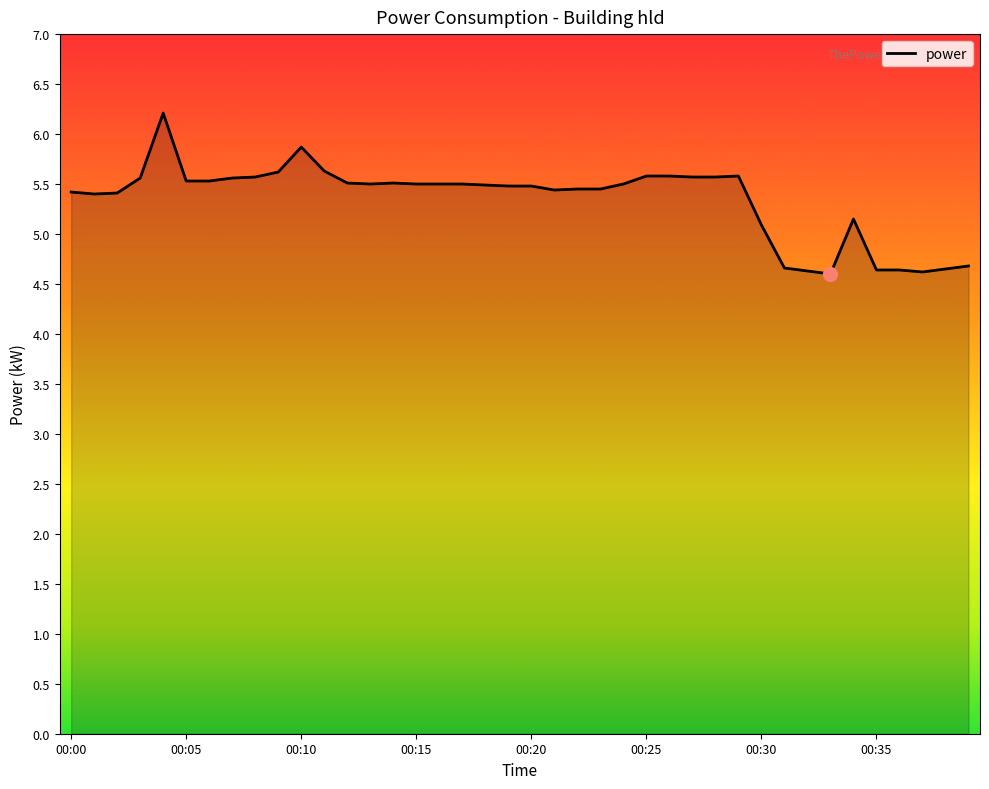

What is the difference between the maximum and minimum values?

1.6